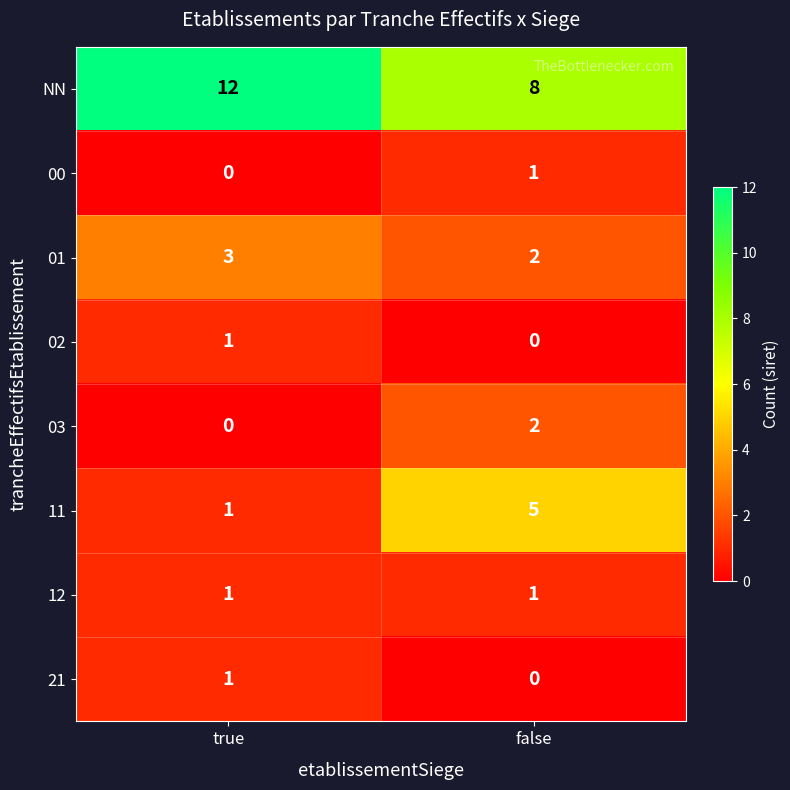

What is the total value across all series at false?

19